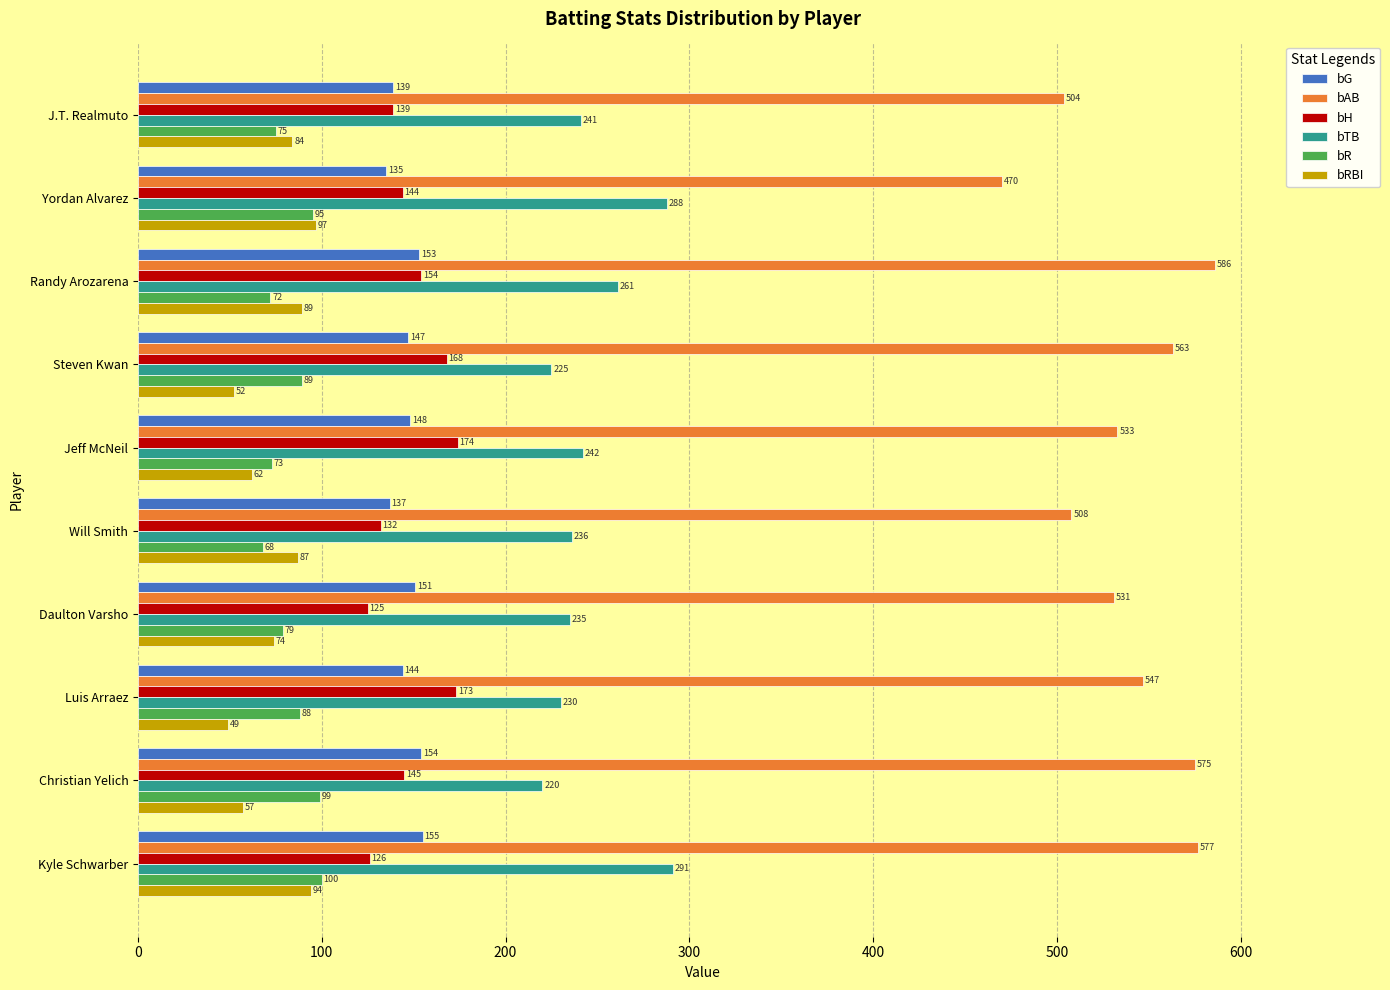

At how many categories does at least one series exceed 247?

10